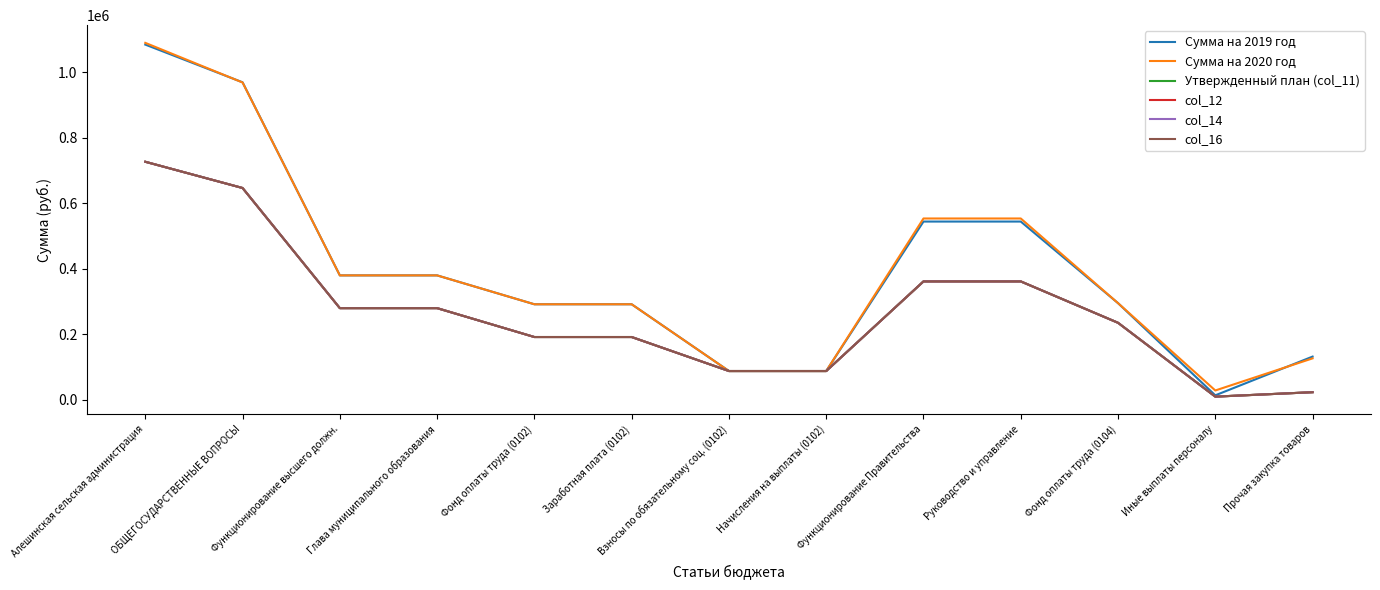

What position from the right is Глава муниципального образования?

10